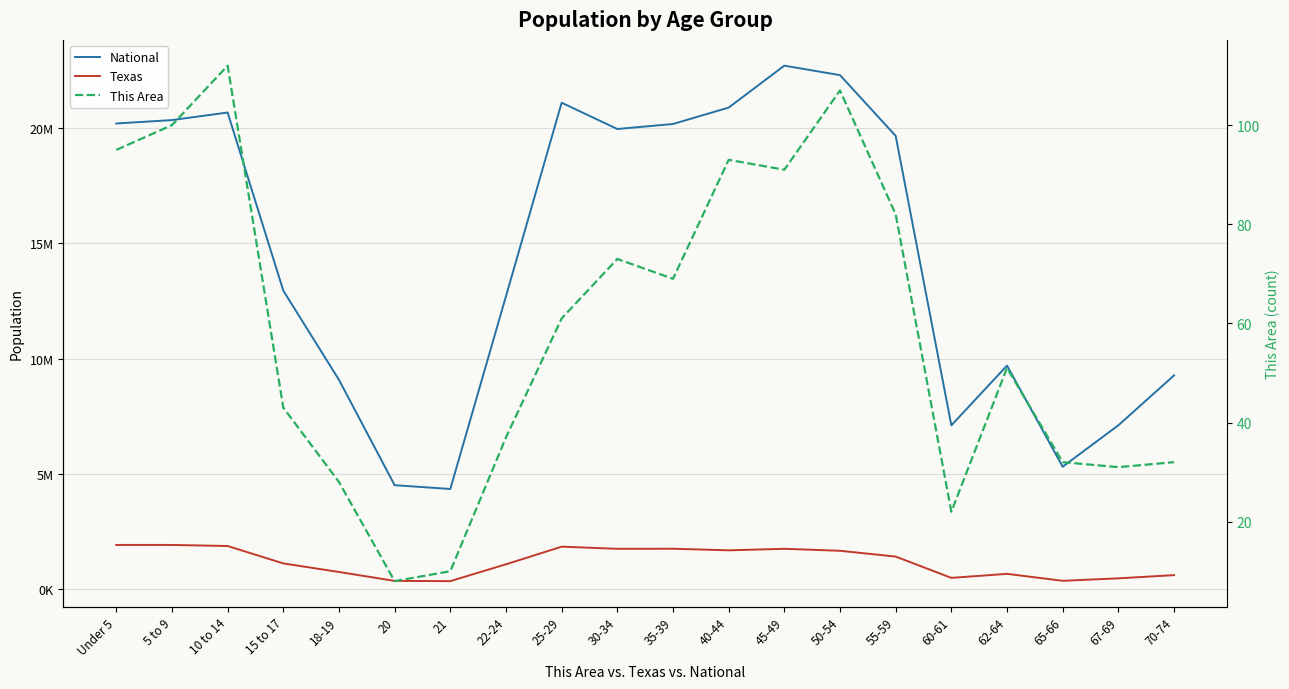

What is the label of the 9th point from the right?

40-44